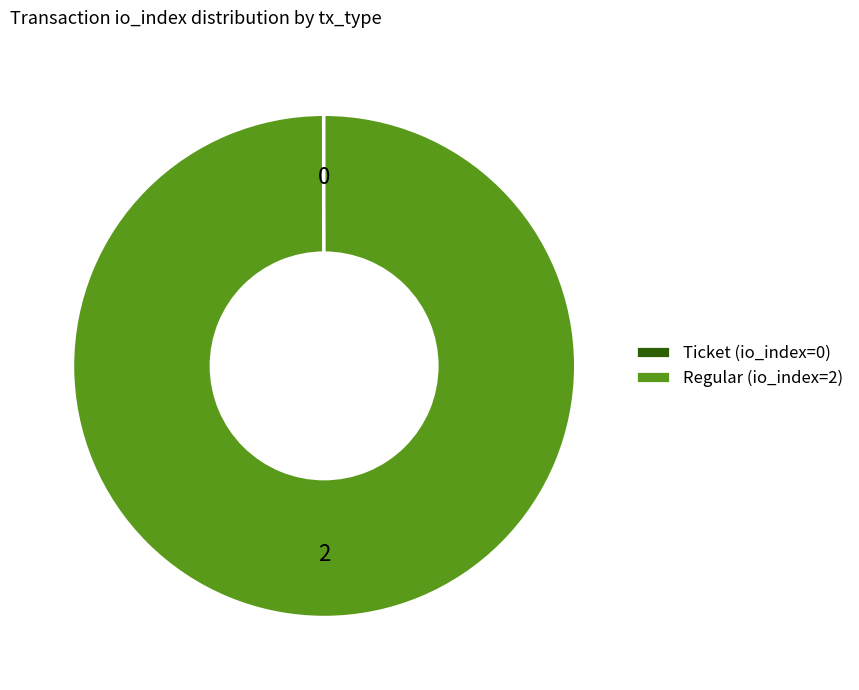

True or false: Regular (io_index=2) accounts for 90% of the total.

False